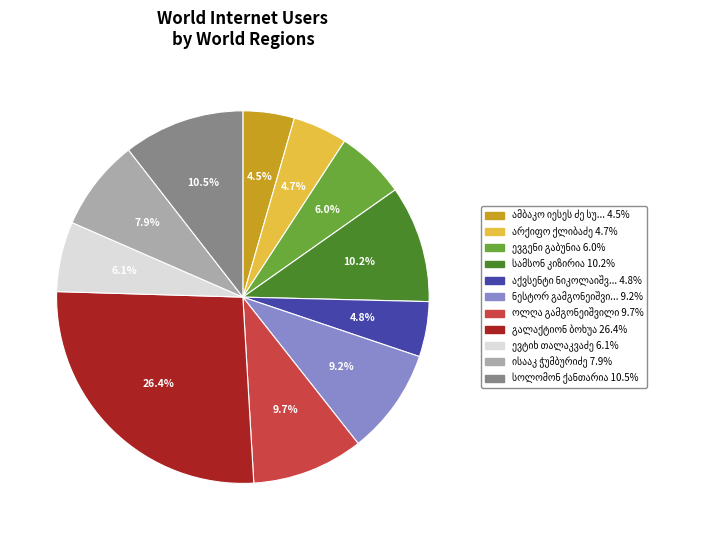

Does any single category account for the majority?

No